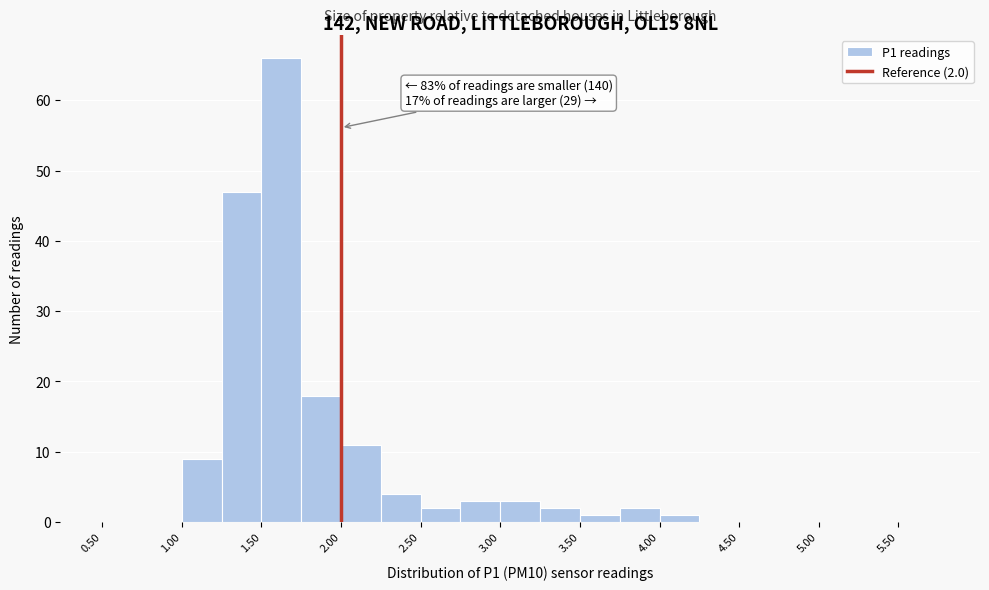

Which range on the x-axis has the tallest bar?

1.50 to 1.75